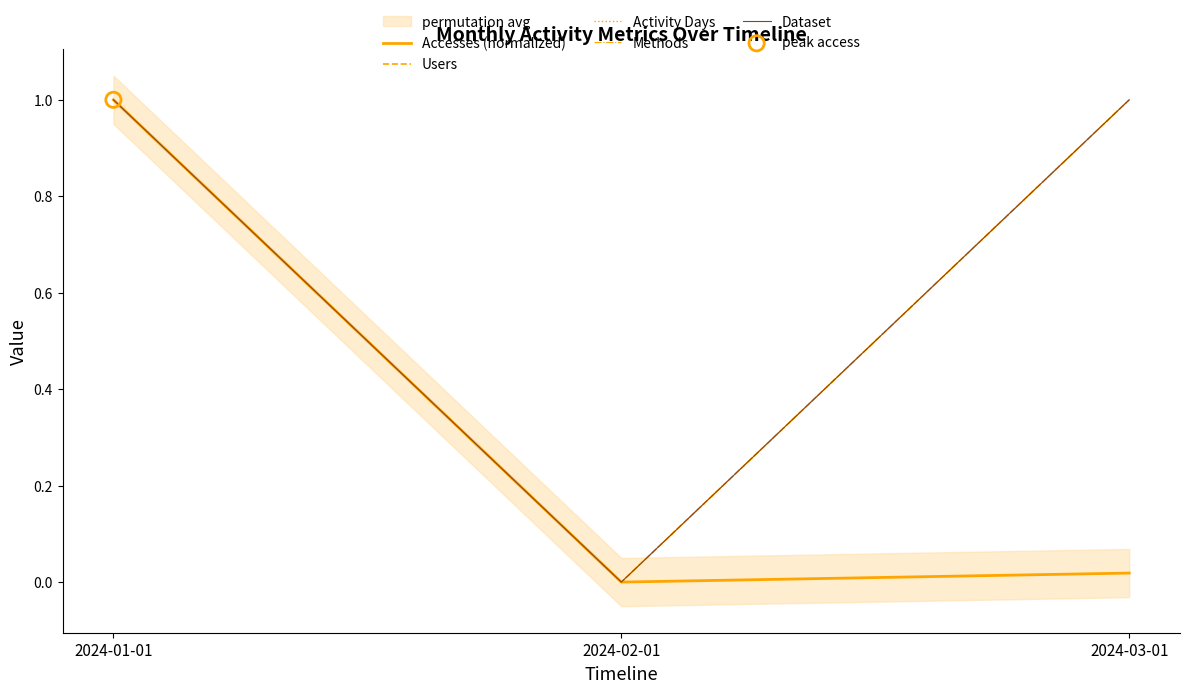

Which series contains the lowest Y value?

Accesses (normalized)